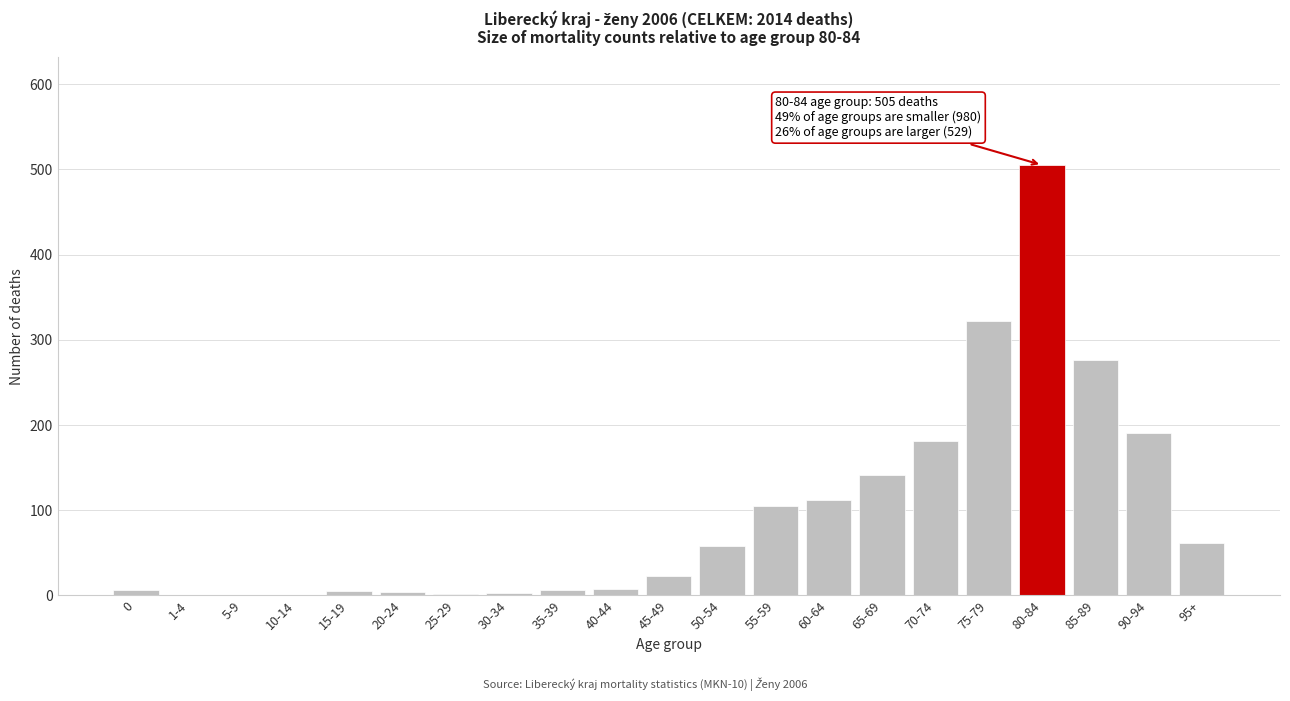

Approximately how many times larger is the value at 55-59 compared to 45-49?

4.6